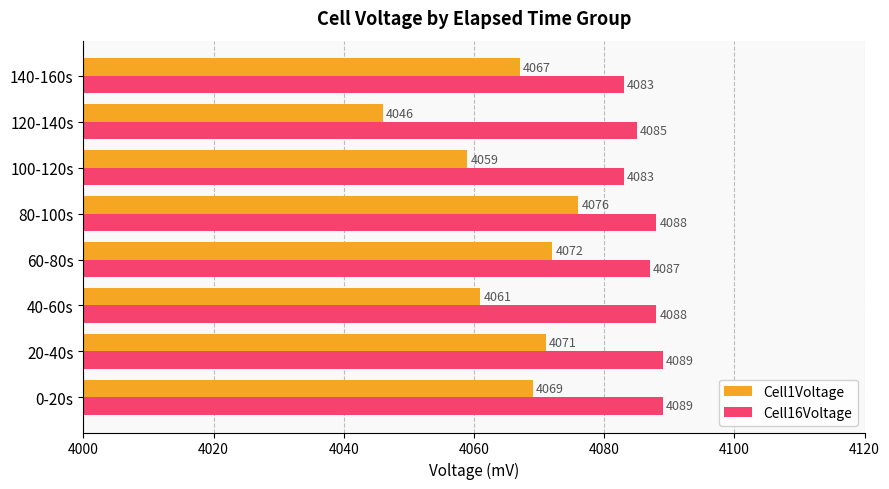

Which series has the widest spread of values?

Cell1Voltage